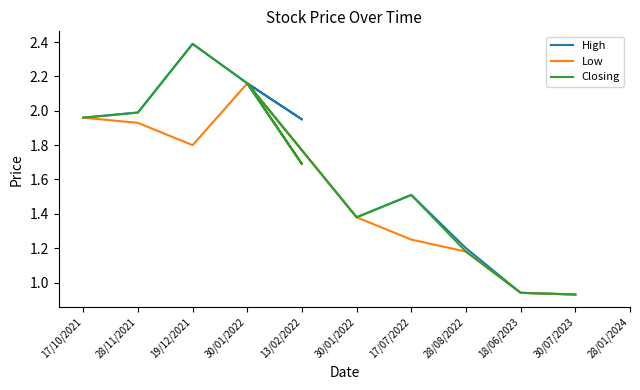

True or false: Closing and High cross at least once.

False